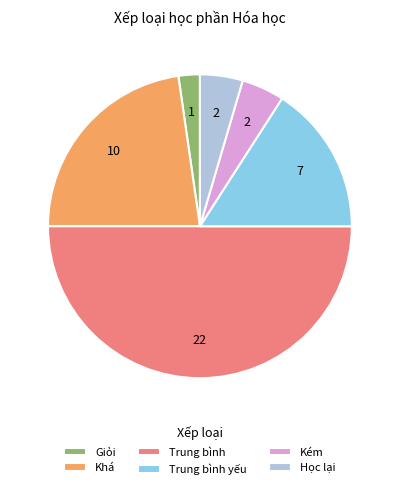

Is the sum of Trung bình yếu and Kém greater than half?

No